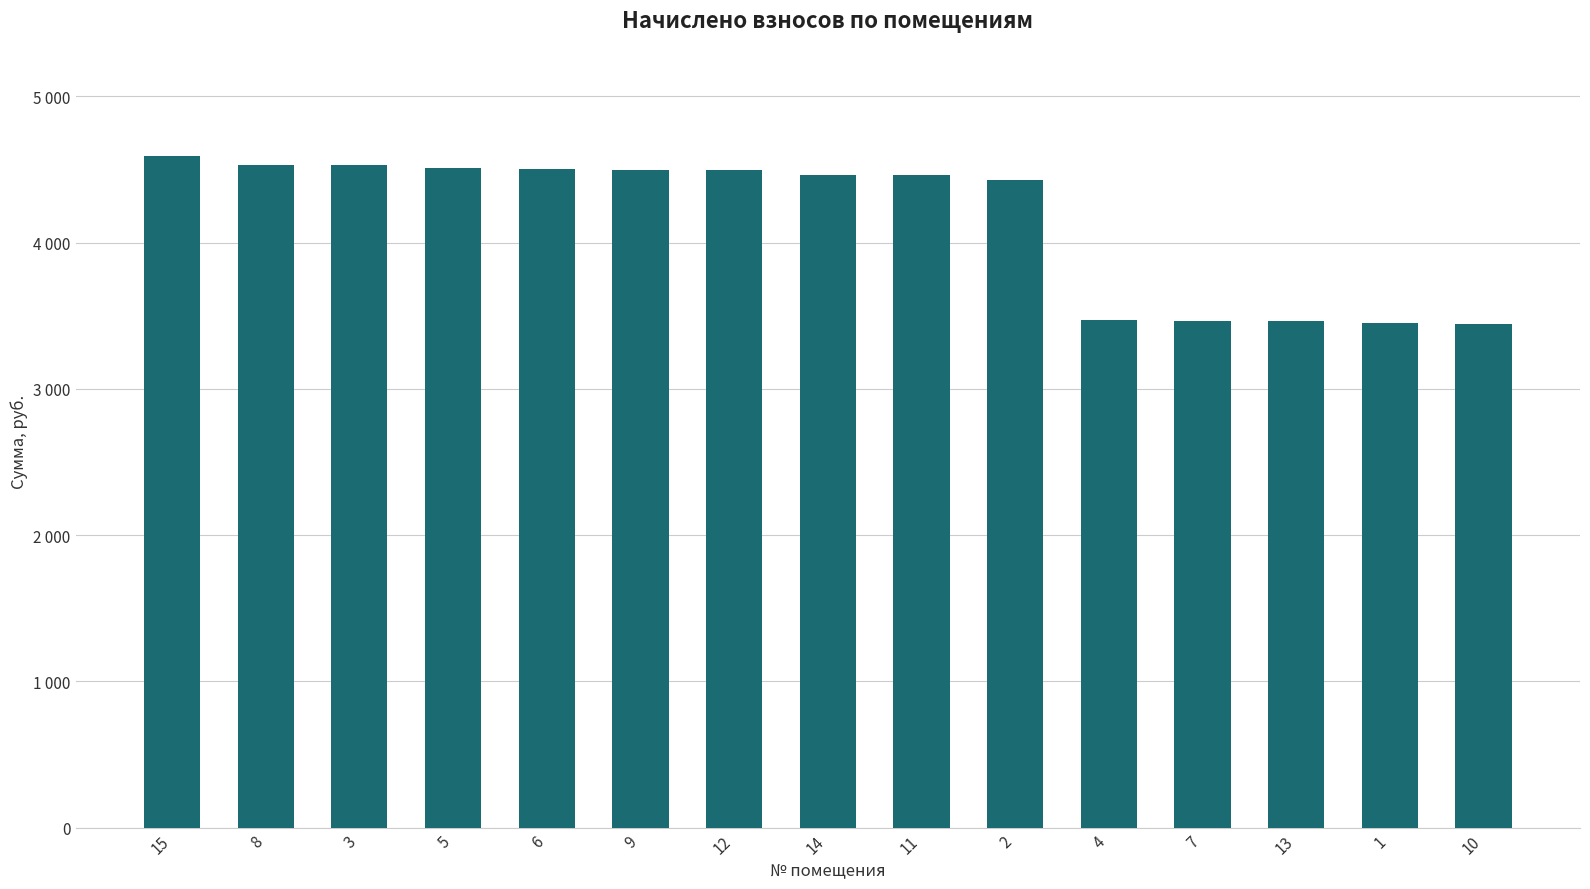

List the labels in order of value, smallest first.

10, 1, 13, 7, 4, 2, 11, 14, 12, 9, 6, 5, 3, 8, 15